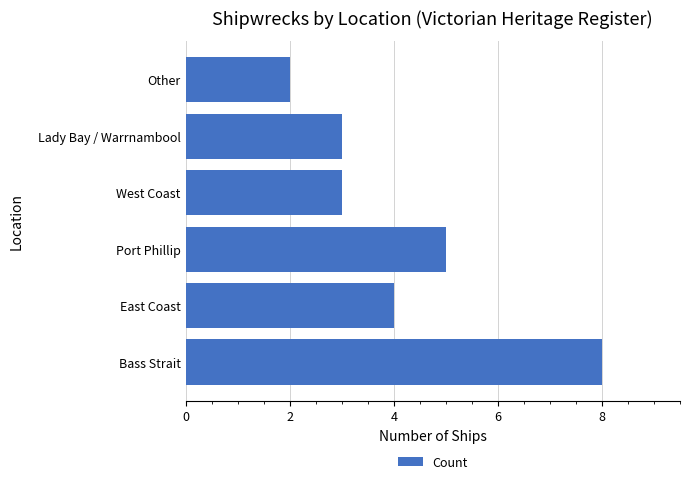

At which category does the chart reach its peak across all series?

Bass Strait